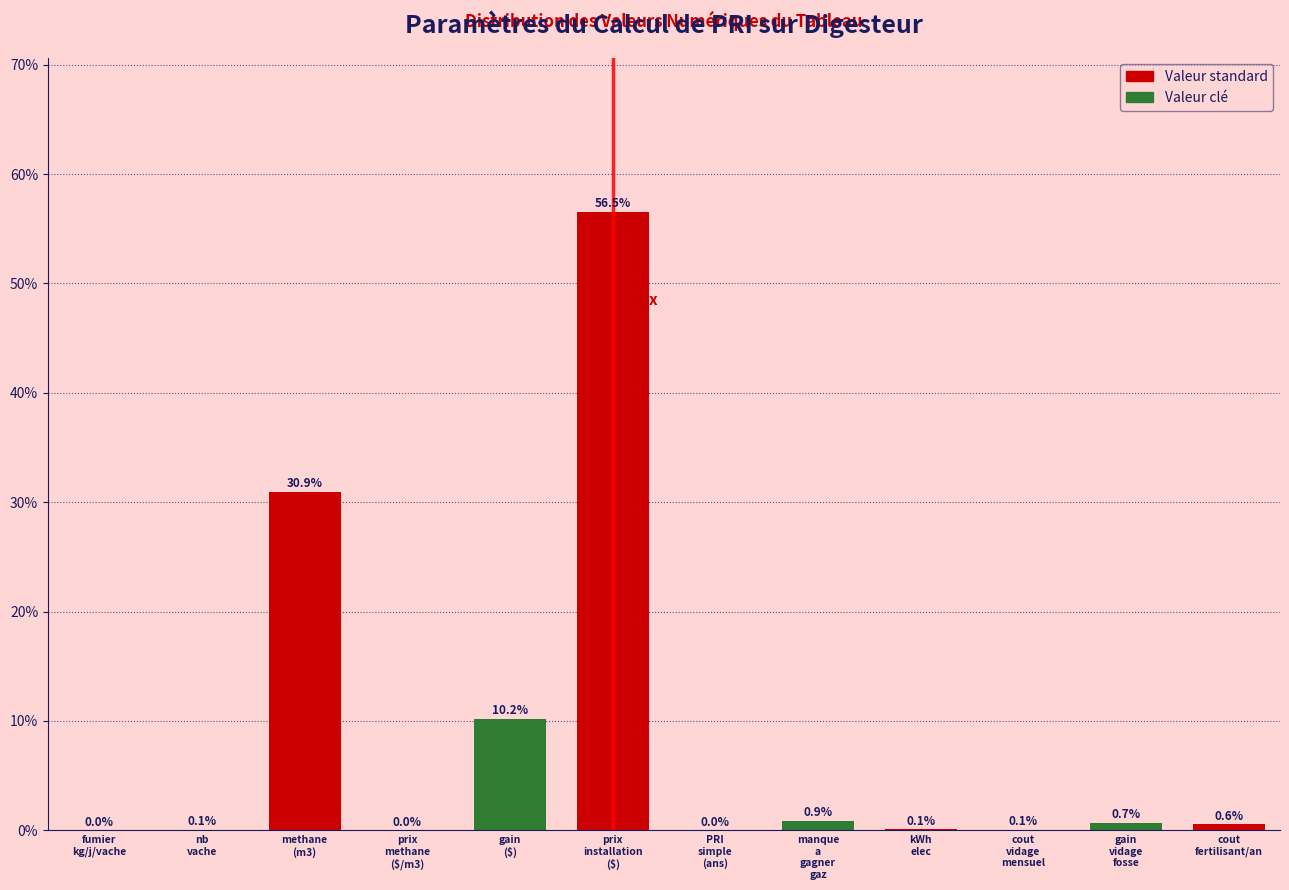

What is the maximum value shown in the chart?

56.5